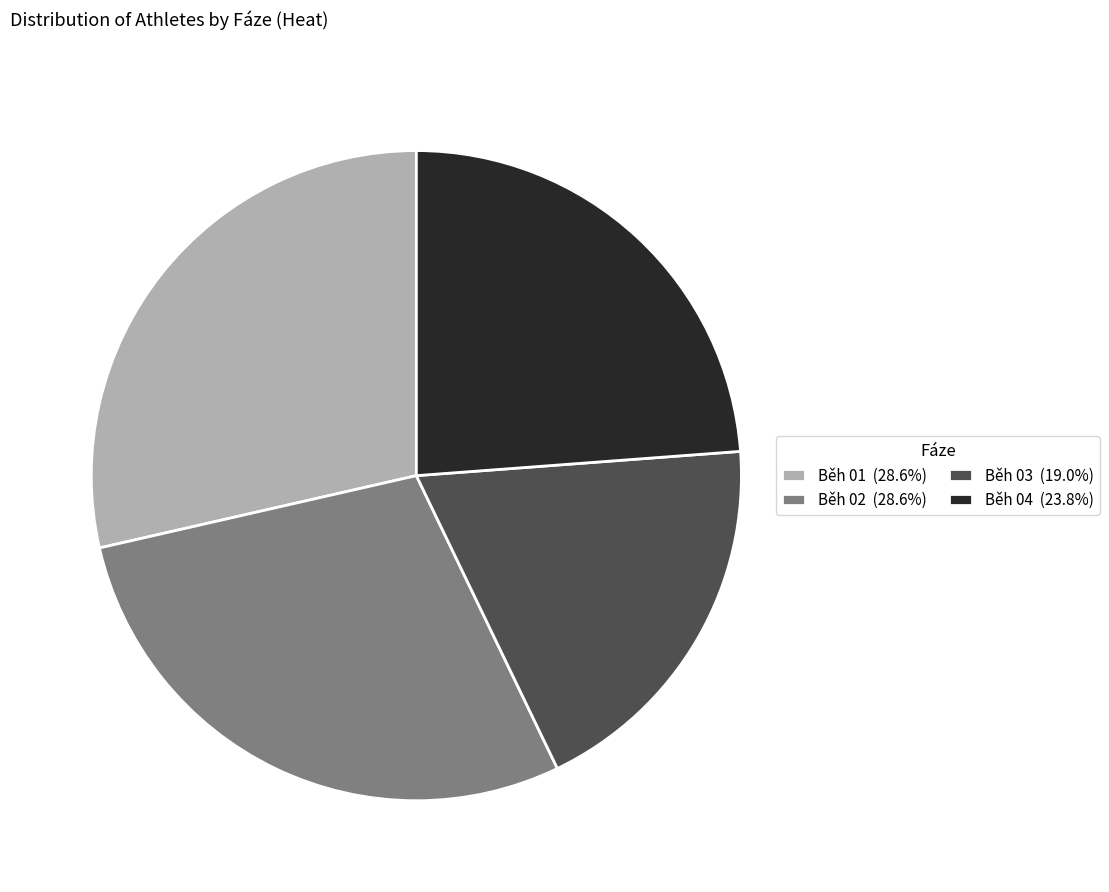

What is the smallest slice in the pie chart?

Běh 03